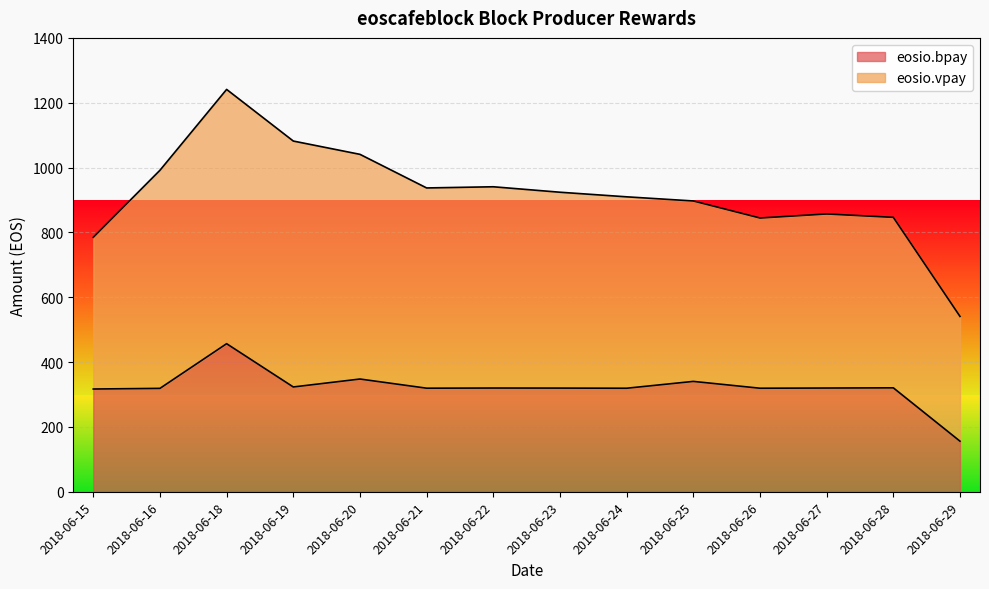

Count the number of categories in the chart.

14